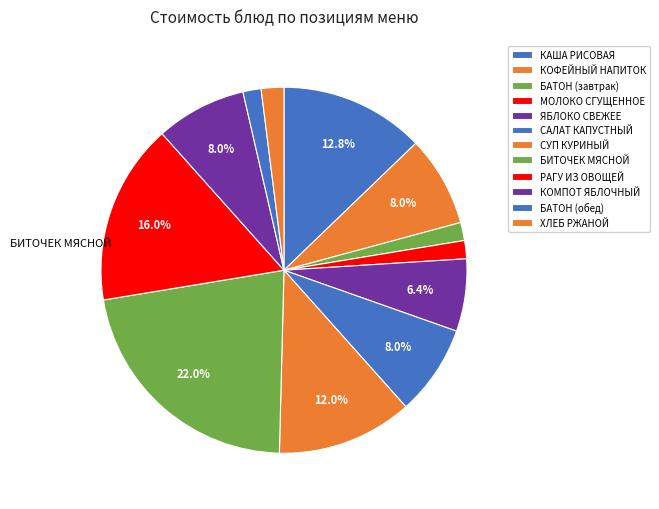

Which category has the smallest portion of the pie?

БАТОН (завтрак)